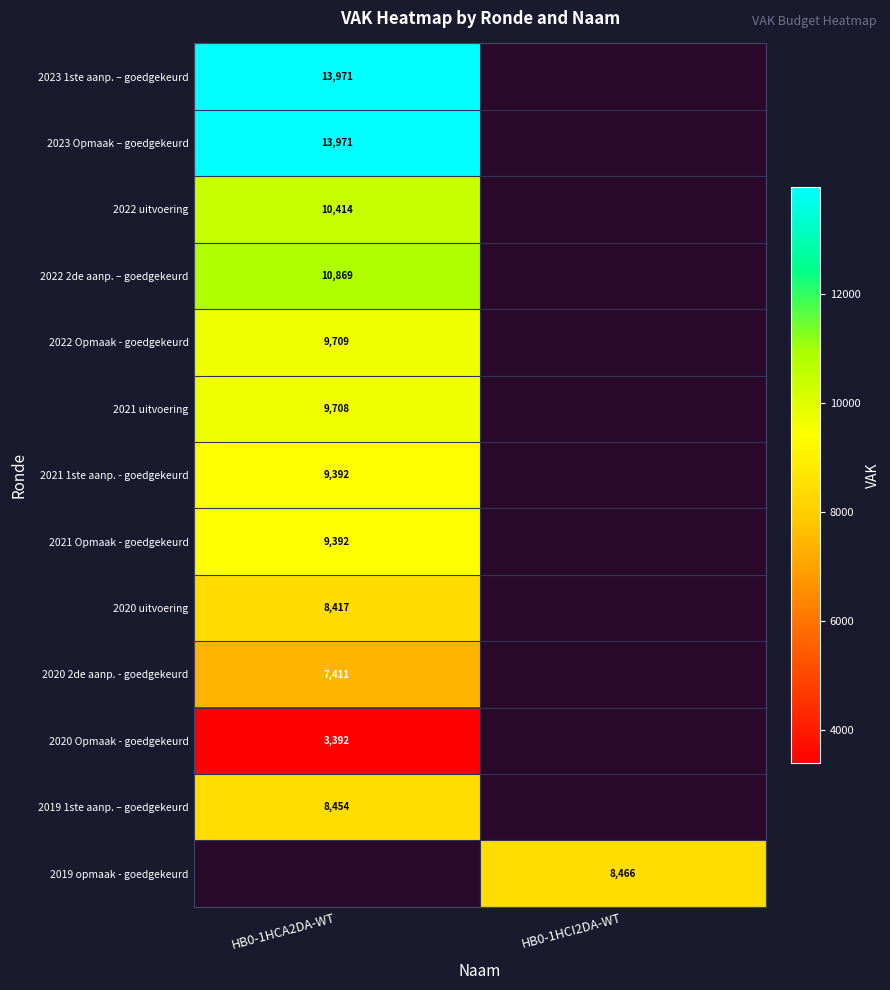

The value of 2019 1ste aanp. – goedgekeurd at HB0-1HCA2DA-WT is 13442. True or false?

False